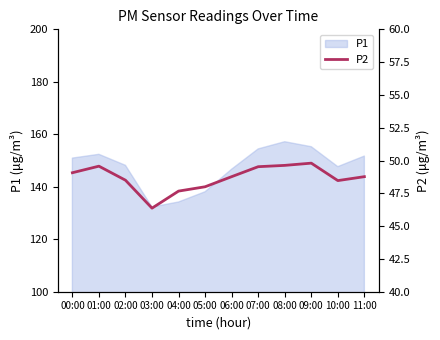

At which category does the chart reach its minimum across all series?

03:00